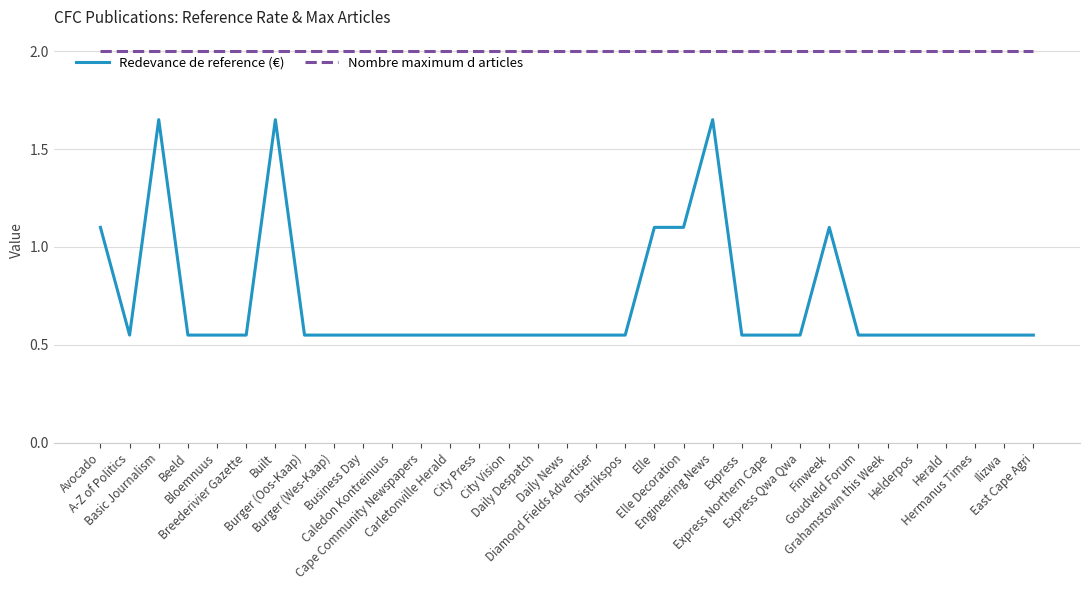

True or false: Redevance de reference (€) and Nombre maximum d articles cross at least once.

False